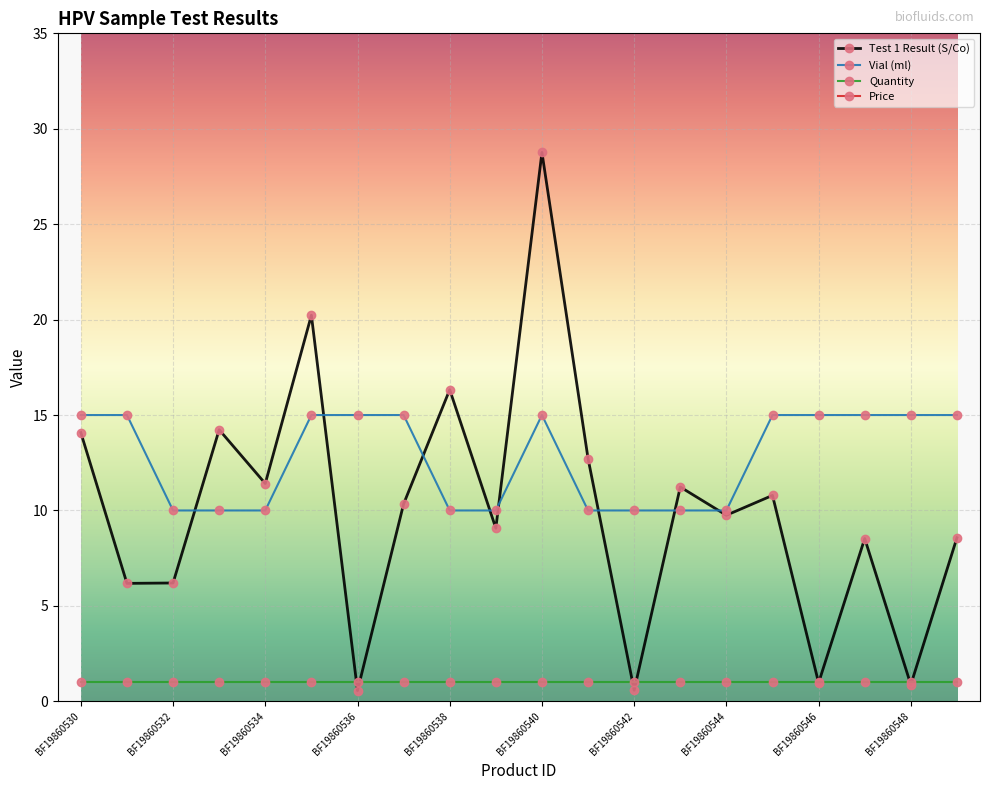

Which label corresponds to the largest value in the chart?

BF19860540